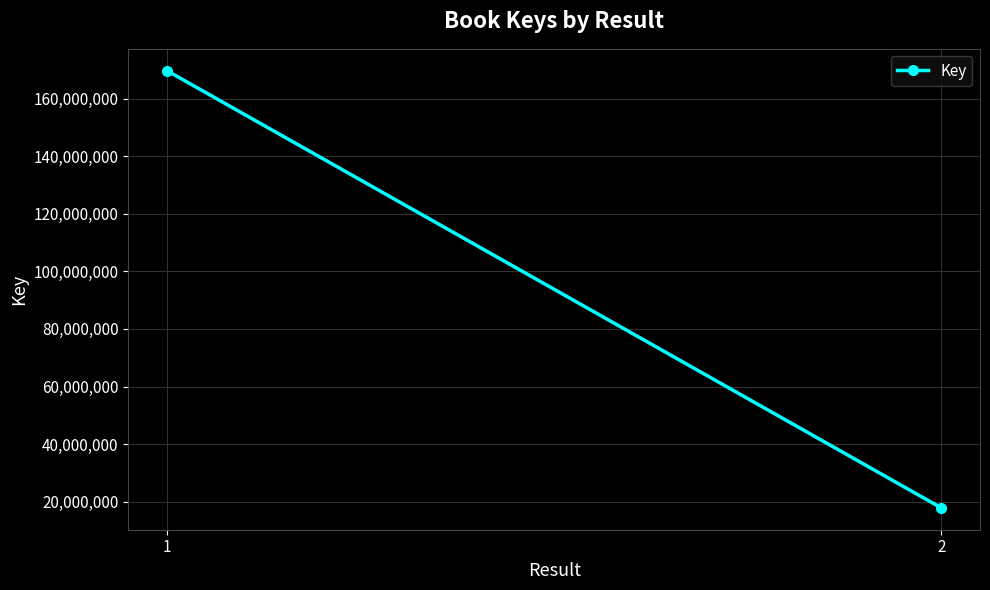

At which category does the chart reach its peak across all series?

1